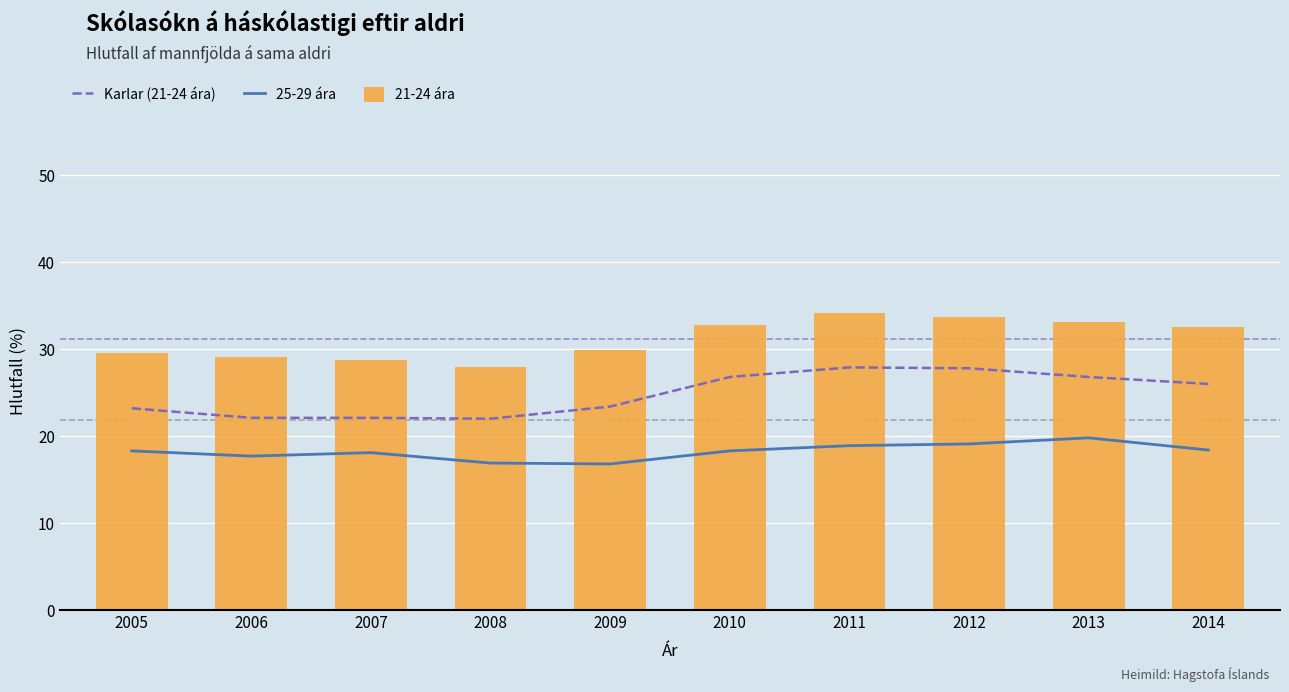

Rank the categories by 21-24 ára value from highest to lowest.

2011, 2012, 2013, 2010, 2014, 2009, 2005, 2006, 2007, 2008